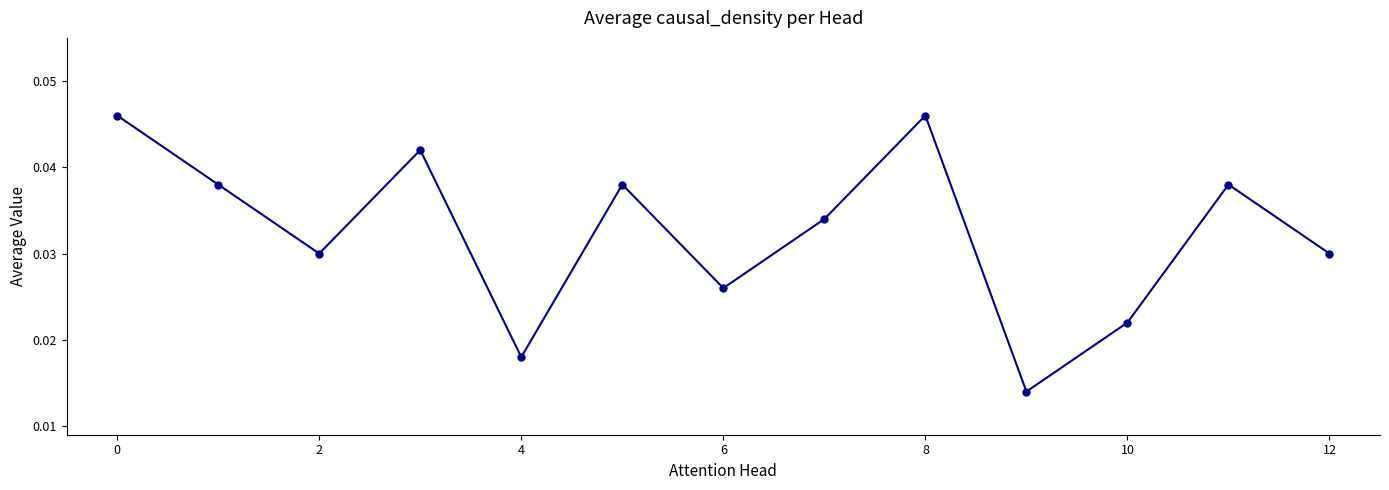

How many values are between 0 and 1?

13